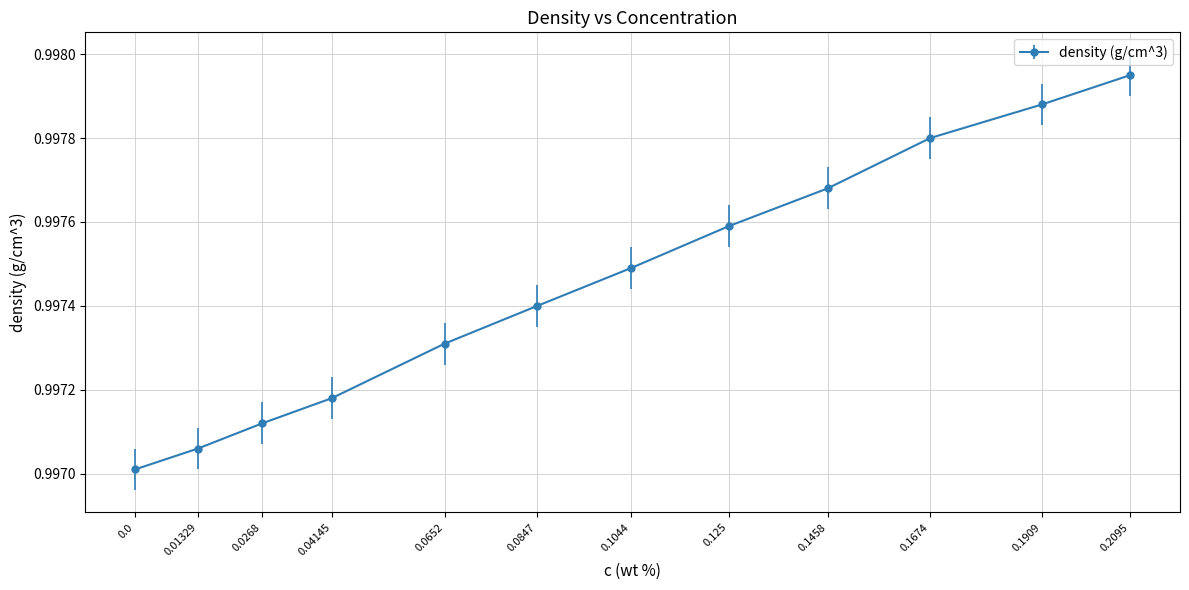

How many lines are shown in the chart?

1